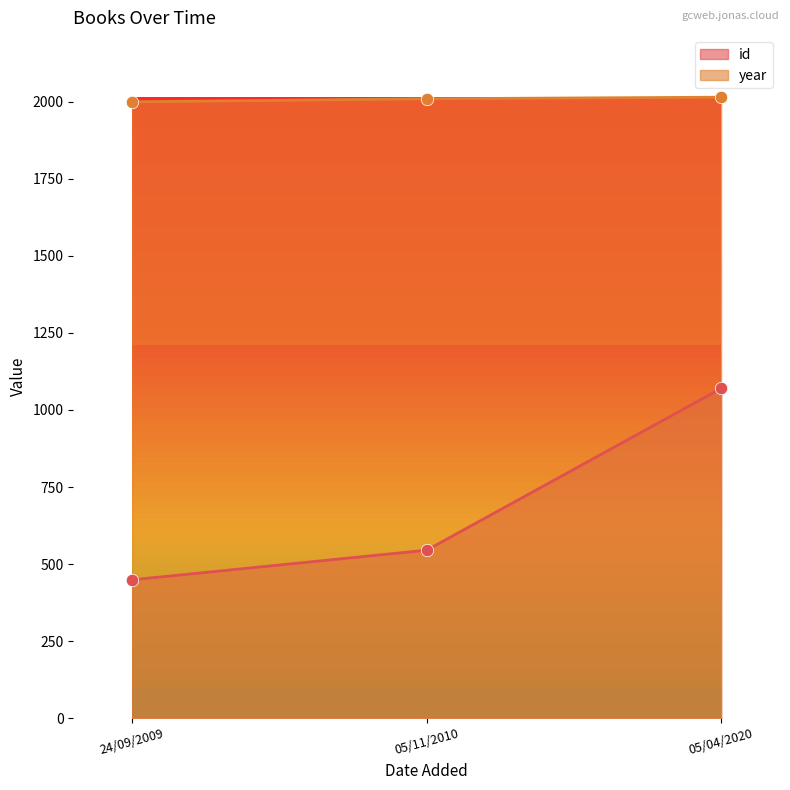

Which series contains the highest Y value?

year